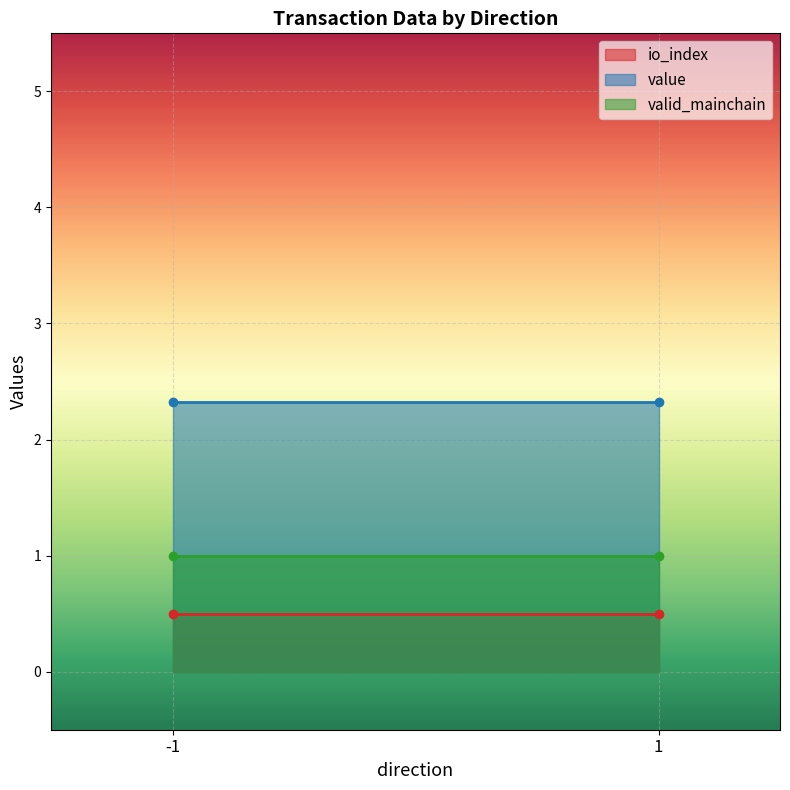

At how many categories does at least one series exceed 0?

2